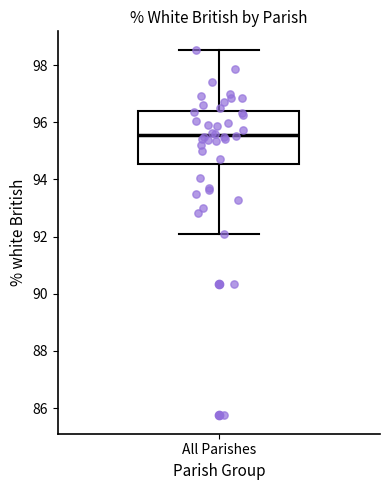

Read this box plot against the y-axis: the position of the median line, the range covered by the box, and the ends of both whiskers. The values are not printed on the chart, so give them approximately, as read against the axis.

median 95.6, box 94.6 to 96.4, whiskers 92.0 to 98.6